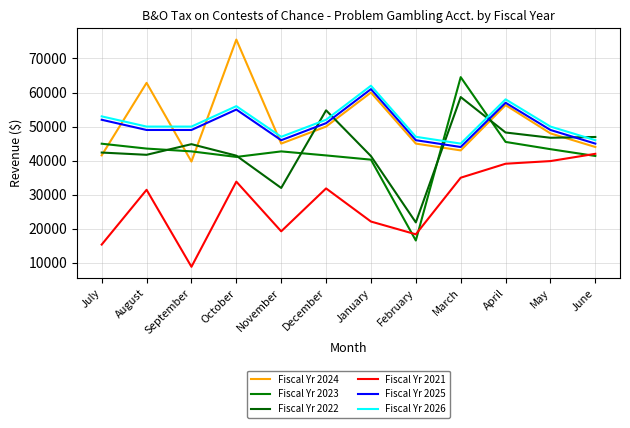

Which category has the lowest value across all series?

September